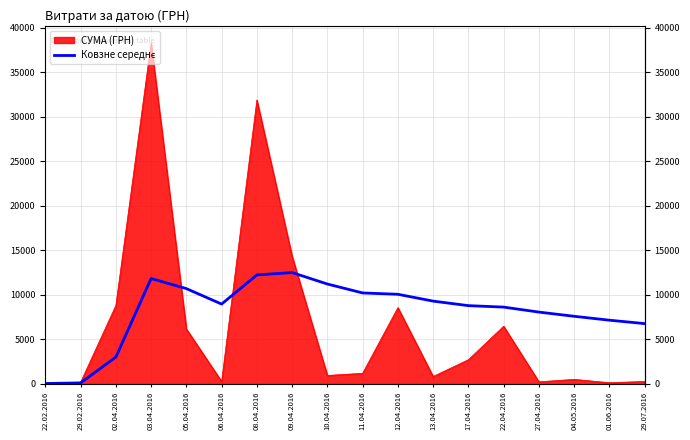

Is it true that СУМА (ГРН) equals 504.0 at 04.05.2016?

True